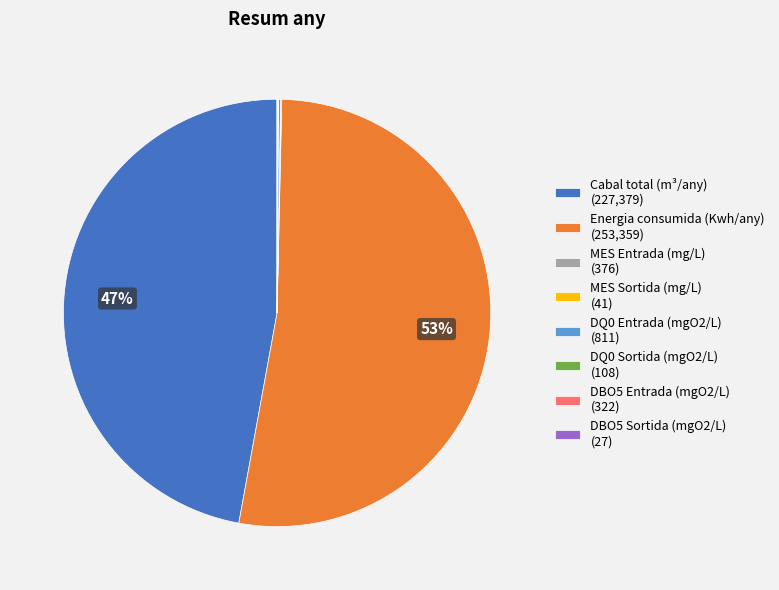

Does Energia consumida (Kwh/any) (253,359) represent more than half of the total?

Yes